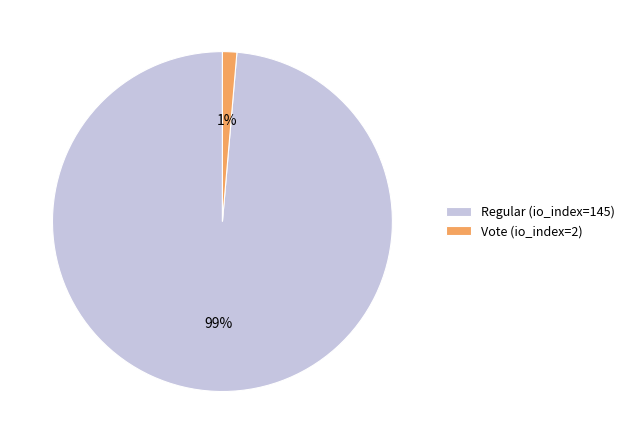

Combined, do Regular (io_index=145) and Vote (io_index=2) account for over 50%?

Yes